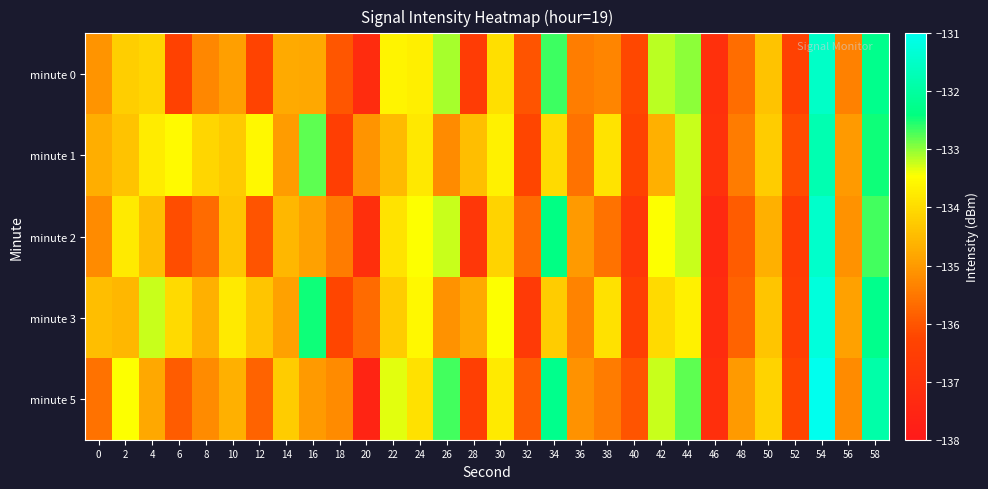

At which category does the chart reach its minimum across all series?

20